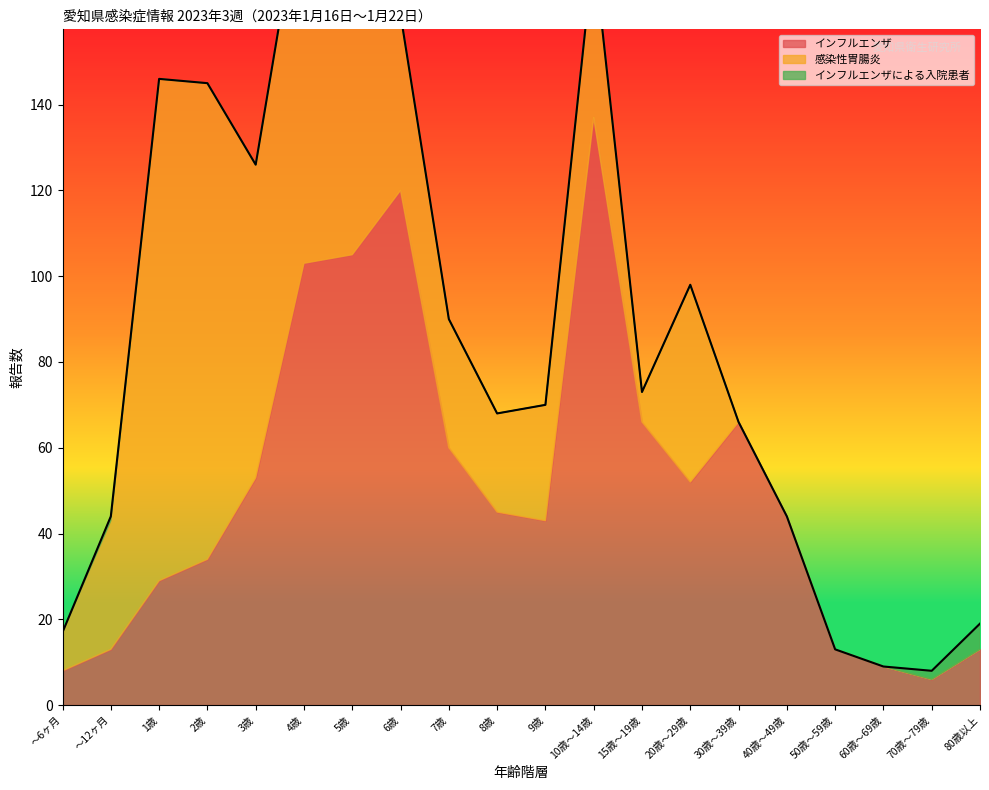

List the labels in order of 感染性胃腸炎 value, largest first.

1歳, 2歳, 4歳, 3歳, 5歳, 20歳～29歳, 6歳, 10歳～14歳, ～12ヶ月, 7歳, 9歳, 8歳, ～6ヶ月, 15歳～19歳, 30歳～39歳, 40歳～49歳, 50歳～59歳, 60歳～69歳, 70歳～79歳, 80歳以上